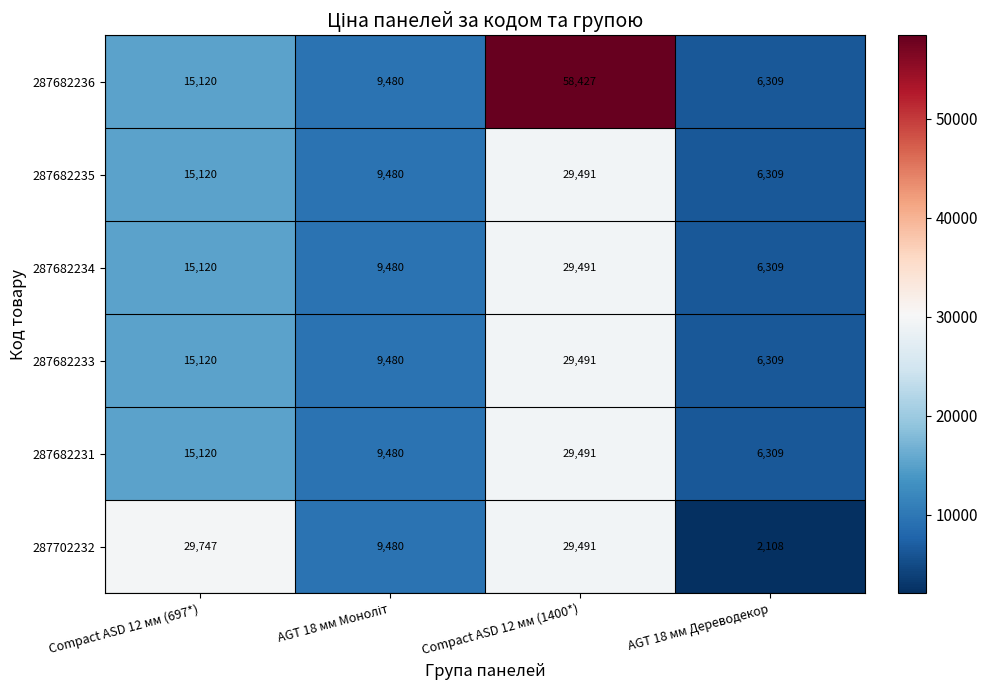

Is it true that 287682235 equals 29491 at Compact ASD 12 мм (1400*)?

True